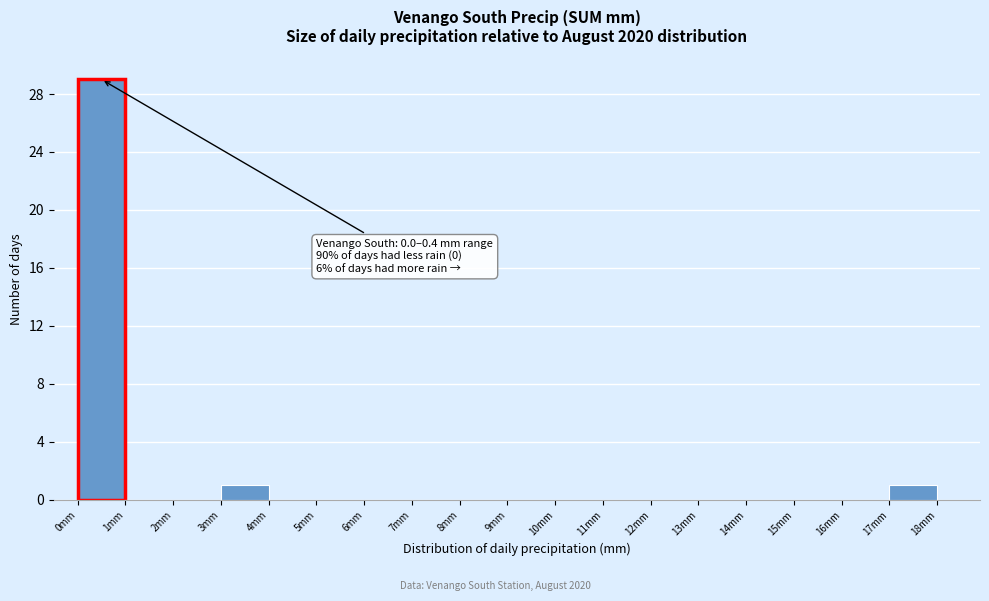

Which range on the x-axis has the tallest bar?

0 to 1